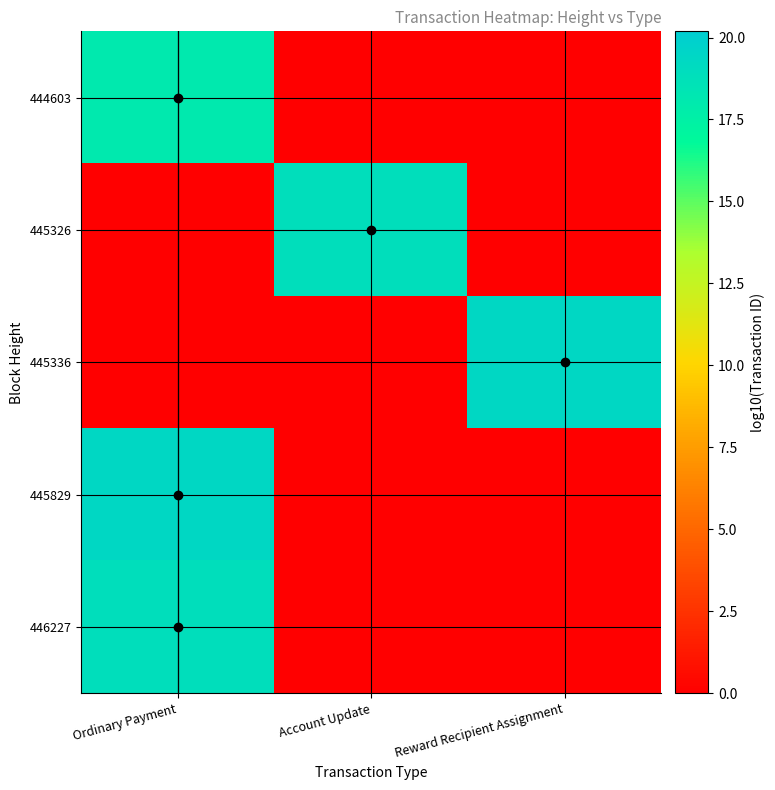

At how many categories does at least one series exceed 14?

3